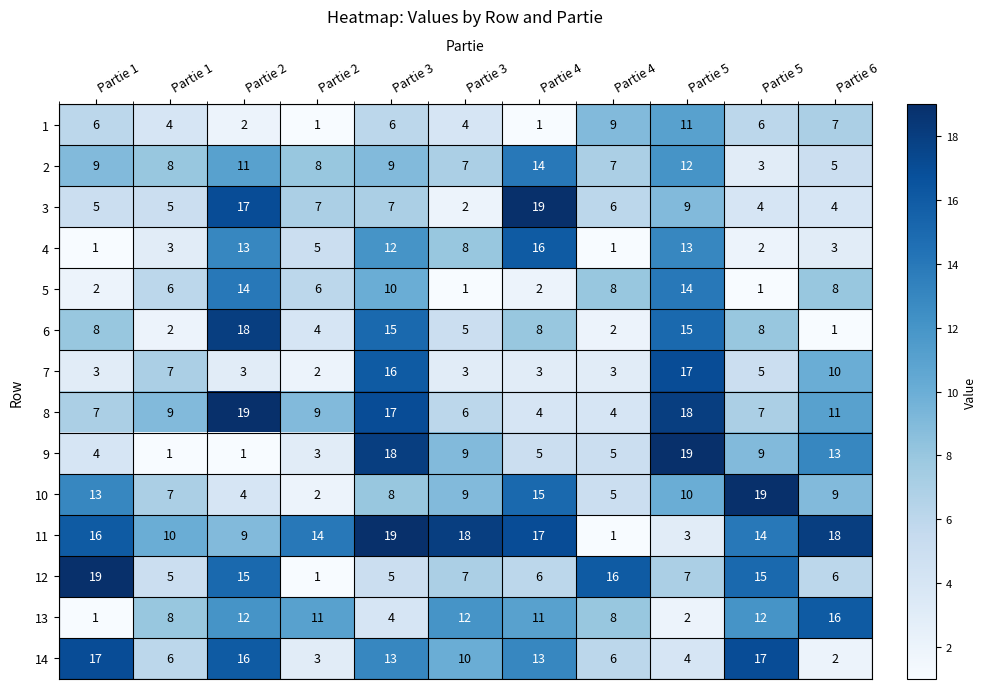

How many categories are shown in the chart?

11